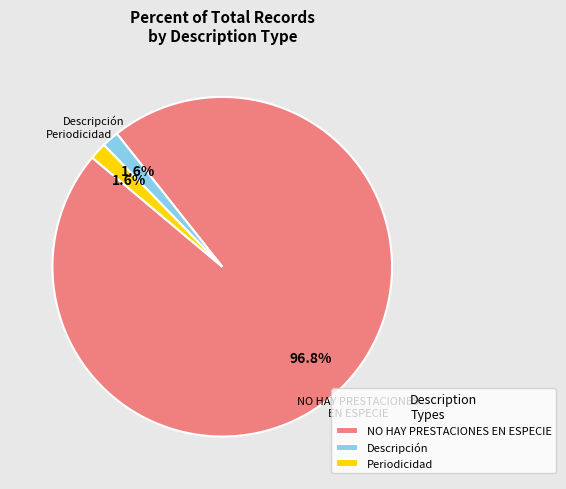

What is the largest slice in the pie chart?

NO HAY PRESTACIONES EN ESPECIE